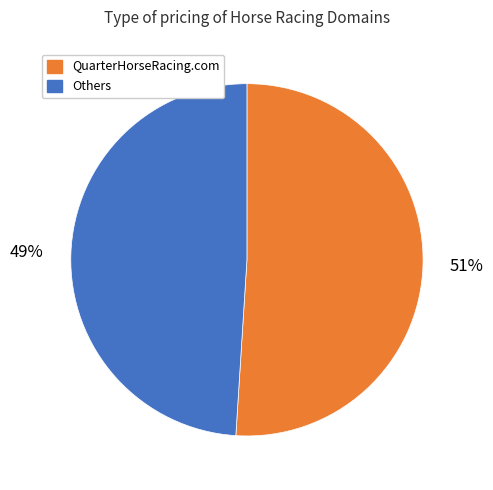

Do QuarterHorseRacing.com and Others together represent more than half of the pie?

Yes